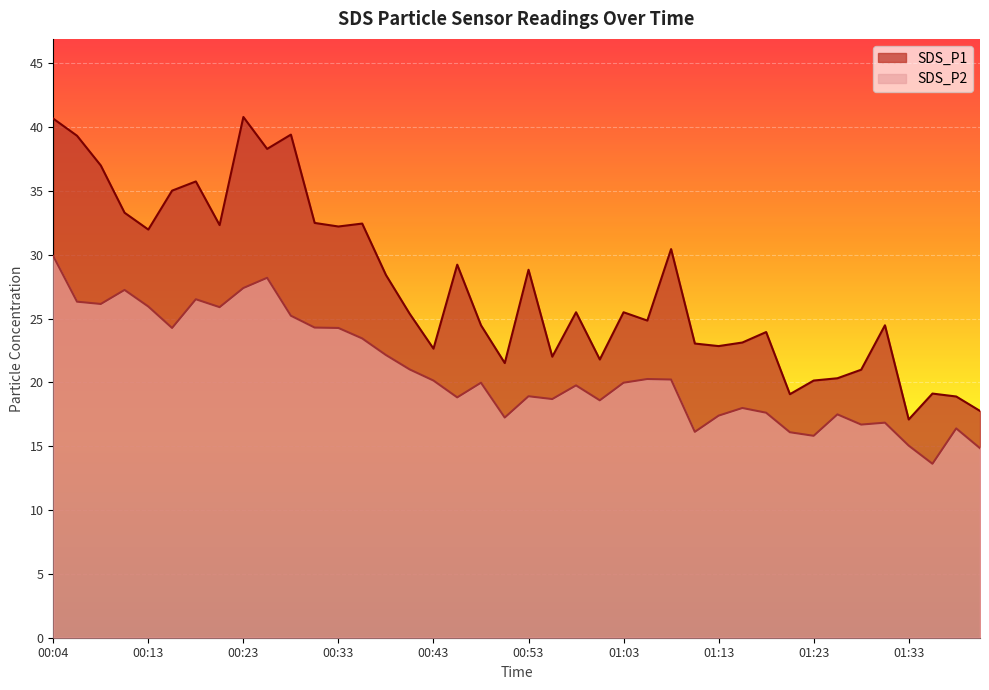

List the series in order of their overall mean, lowest first.

SDS_P2, SDS_P1